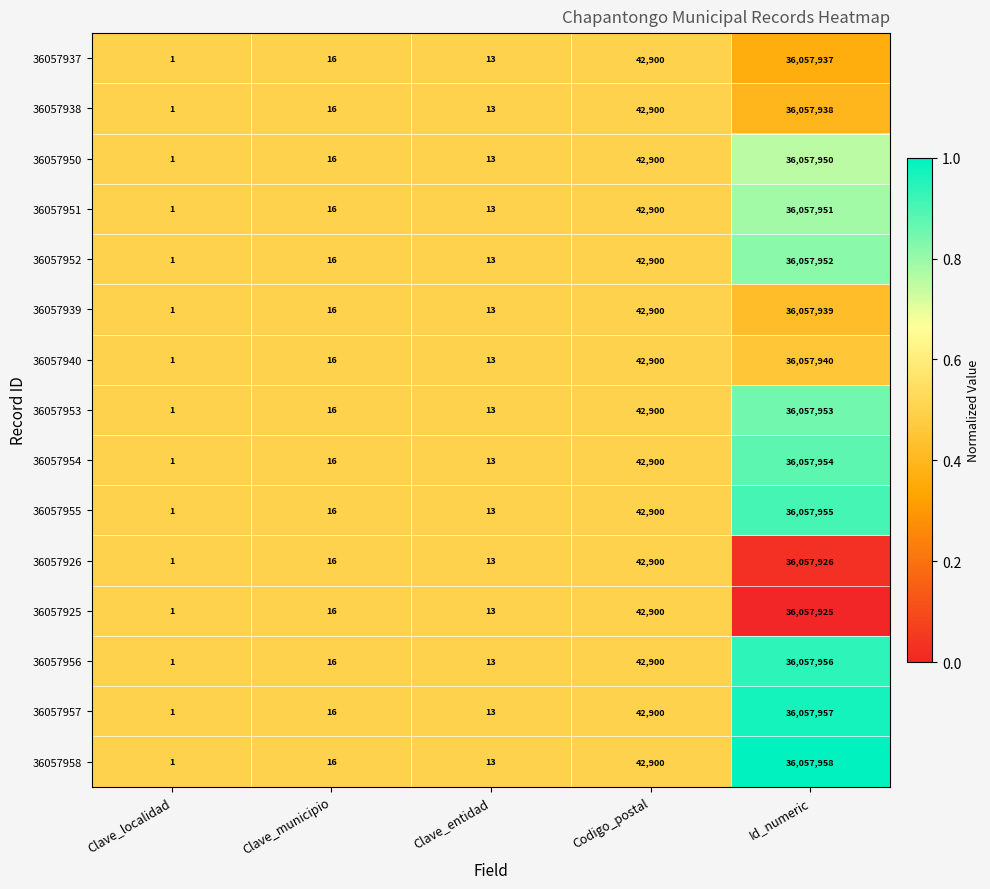

True or false: 36057926 has a value of 21 at Clave_municipio.

False